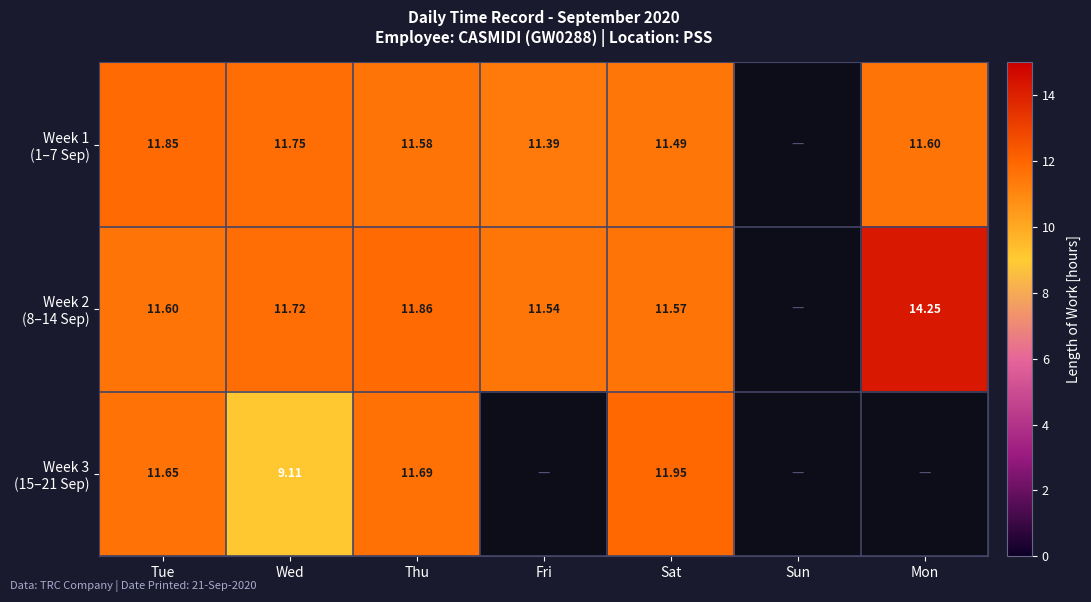

Count the number of data series in this chart.

3